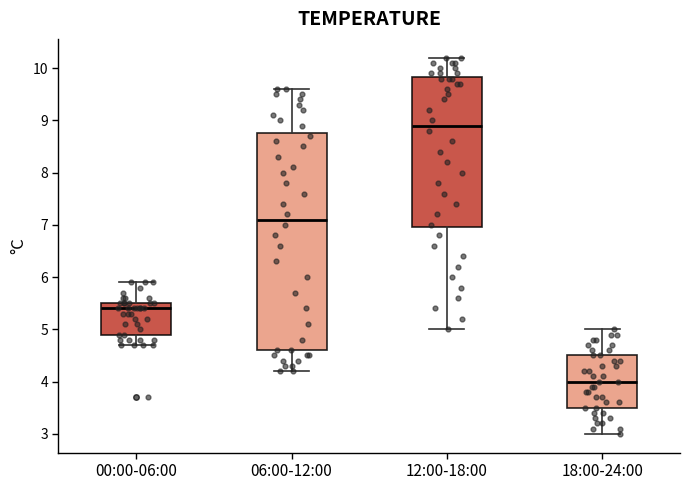

Reading left to right, transcribe this box plot: for each box, give where its median line is, the range the box spans, and where its two whiskers end, as read against the y-axis. The values are not printed on the chart, so give them approximately, as read against the axis.

00:00-06:00: median 5.4, box 4.9 to 5.5, whiskers 4.7 to 5.9
06:00-12:00: median 7.1, box 4.6 to 8.8, whiskers 4.2 to 9.6
12:00-18:00: median 8.9, box 7.0 to 9.8, whiskers 5.0 to 10.2
18:00-24:00: median 4.0, box 3.5 to 4.5, whiskers 3.0 to 5.0